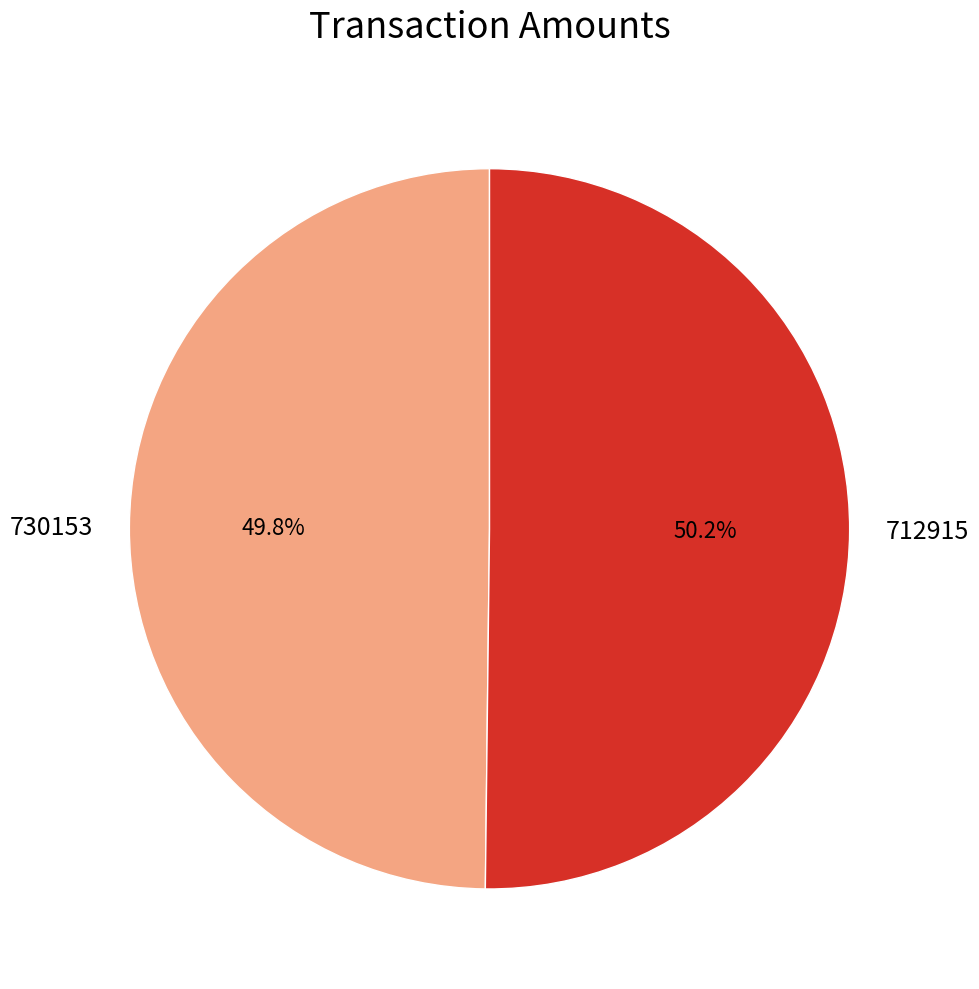

How much of the chart is everything except 730153?

50.2%